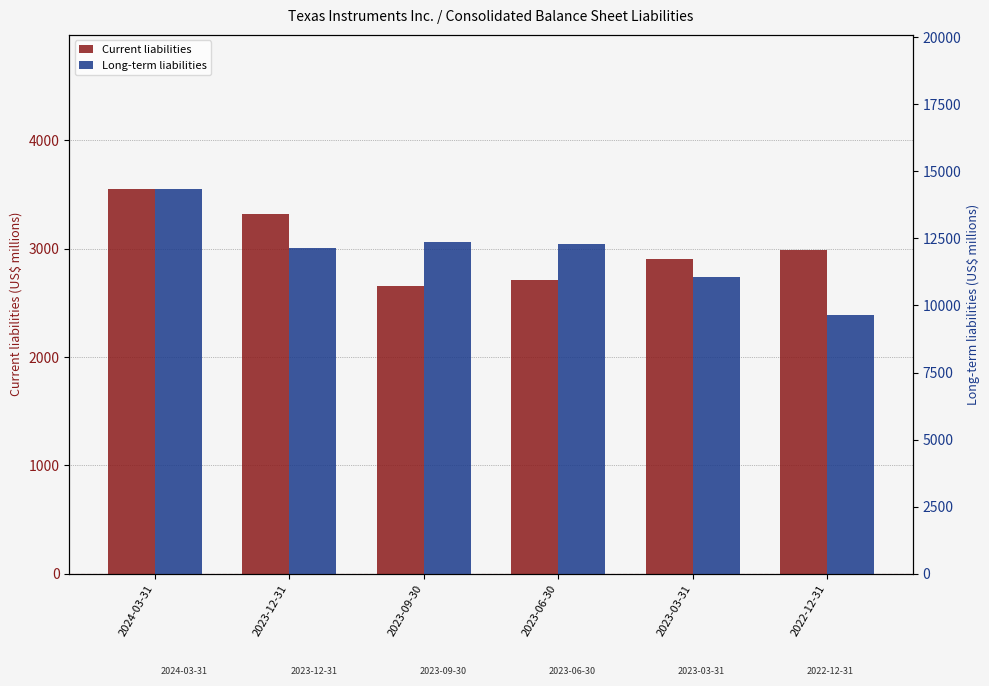

What are all the series names shown in the legend?

Current liabilities, Long-term liabilities